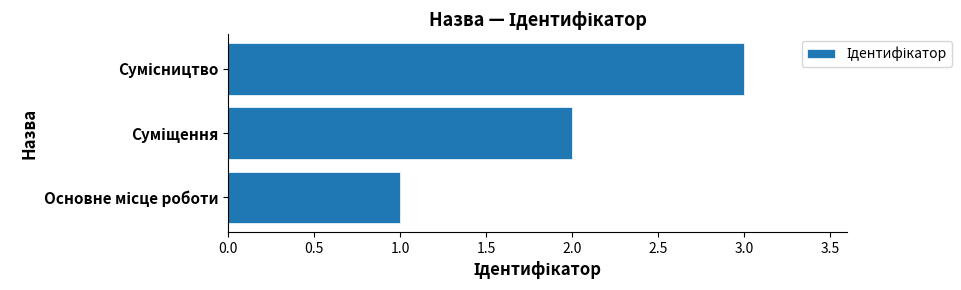

What is the maximum value shown in the chart?

3